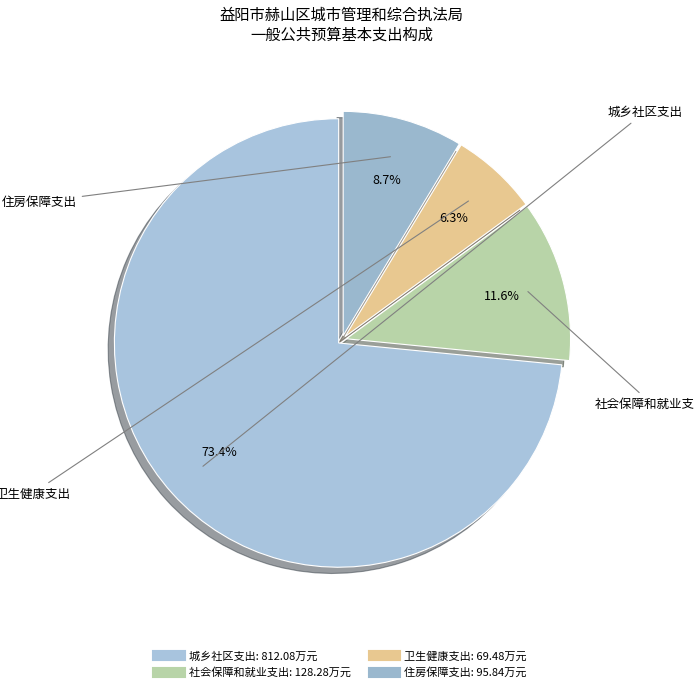

Rank the categories by value from lowest to highest.

卫生健康支出, 住房保障支出, 社会保障和就业支出, 城乡社区支出